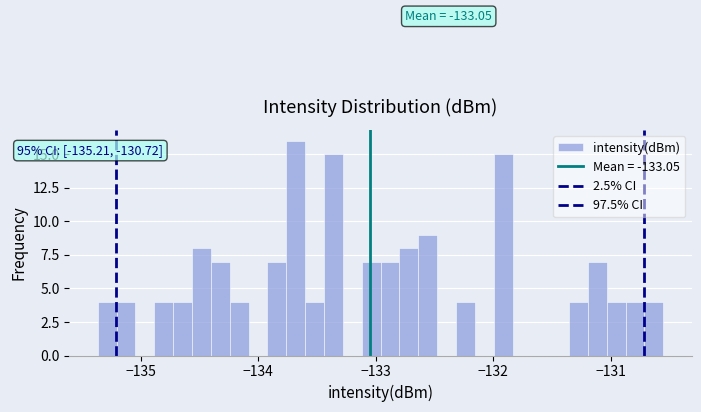

Read against the x-axis, roughly where is the centre of the tallest bar?

-133.7